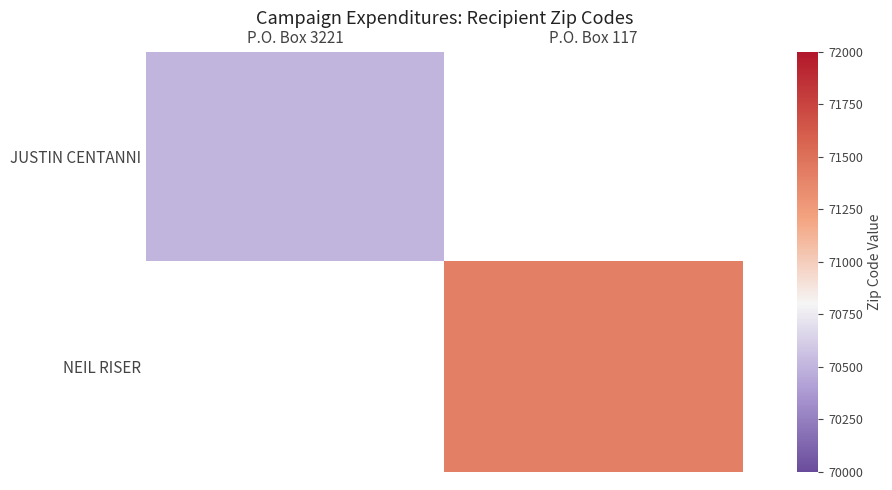

Which has a higher value, P.O. Box 3221 or P.O. Box 117?

P.O. Box 117